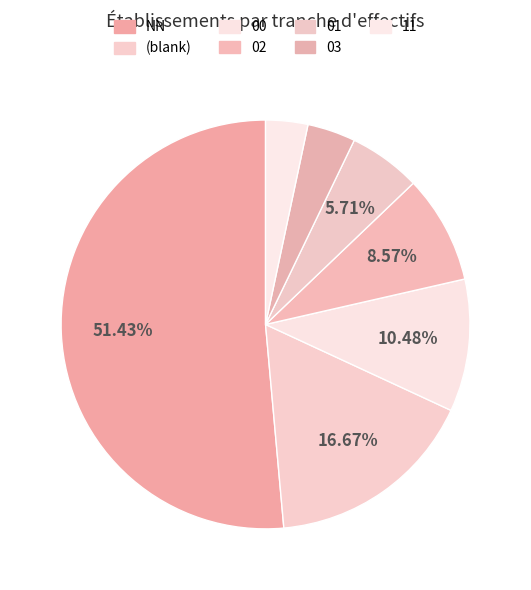

To the nearest percent, what is the difference between the largest and smallest slice percentages?

48%